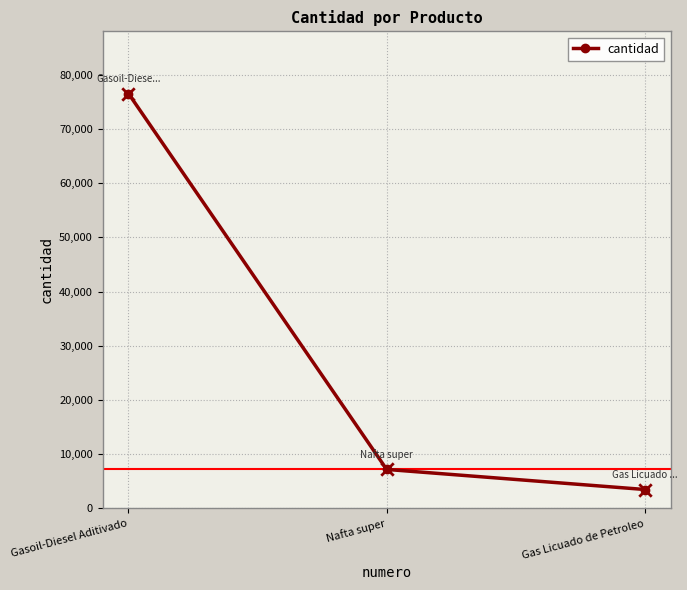

Between Nafta super and Gasoil-Diesel Aditivado, which is larger?

Gasoil-Diesel Aditivado